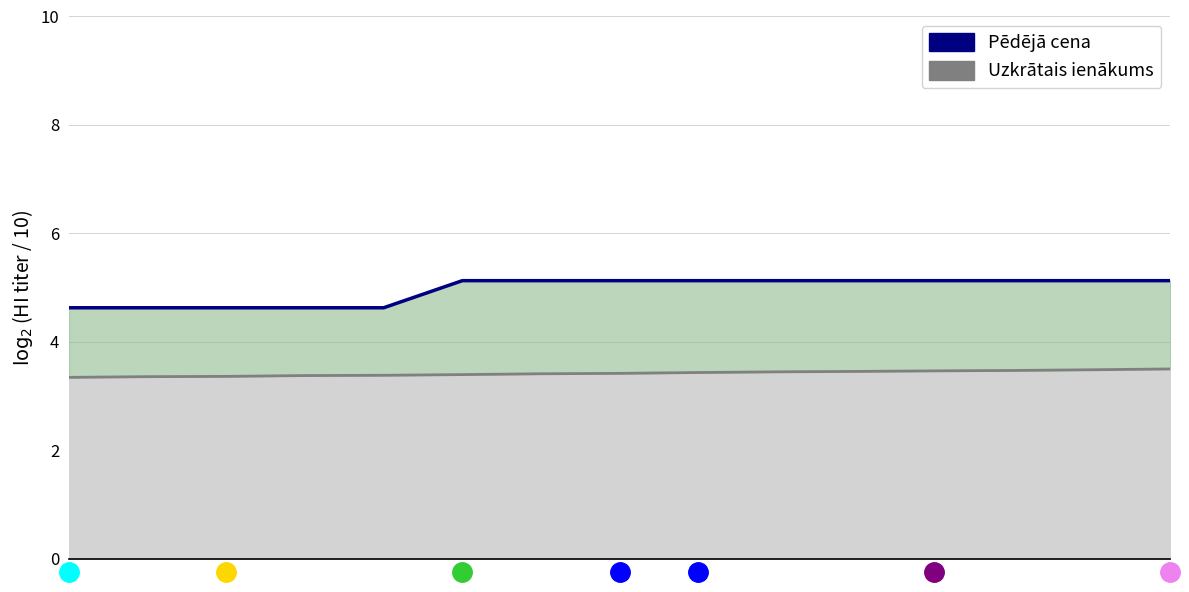

What is the total value across all series at 7?

8.5